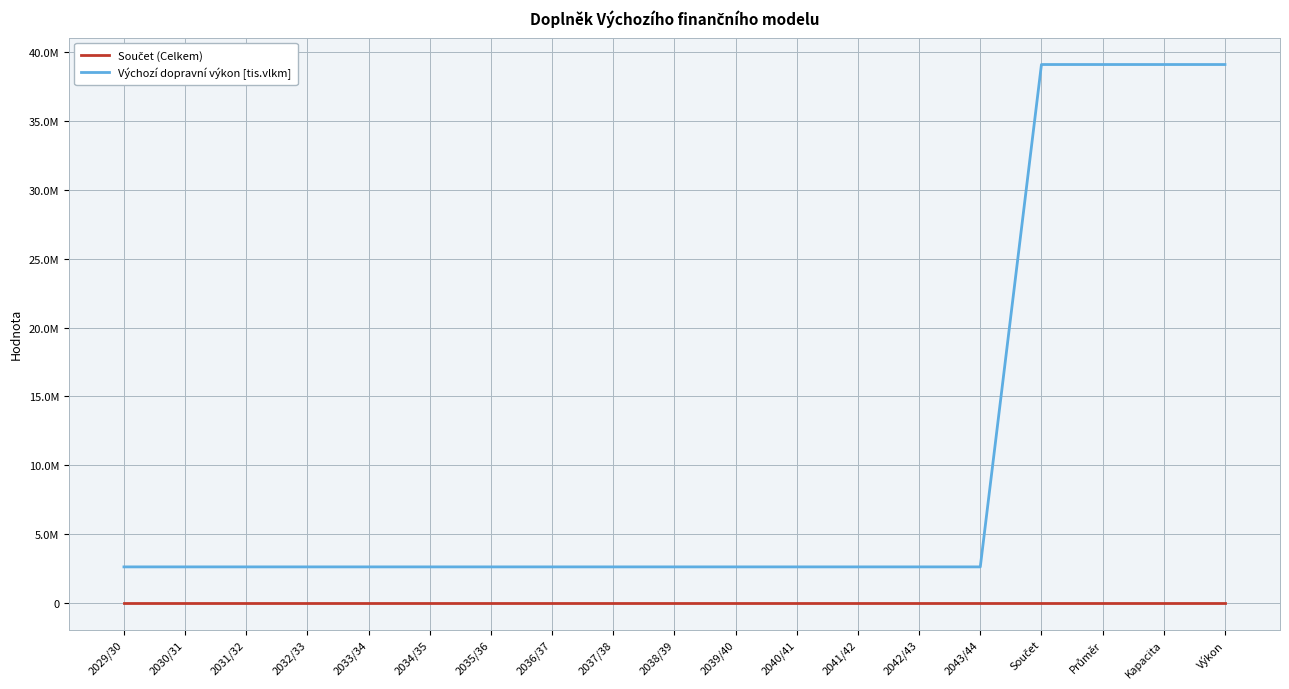

At which category is the sum across all series the highest?

Součet